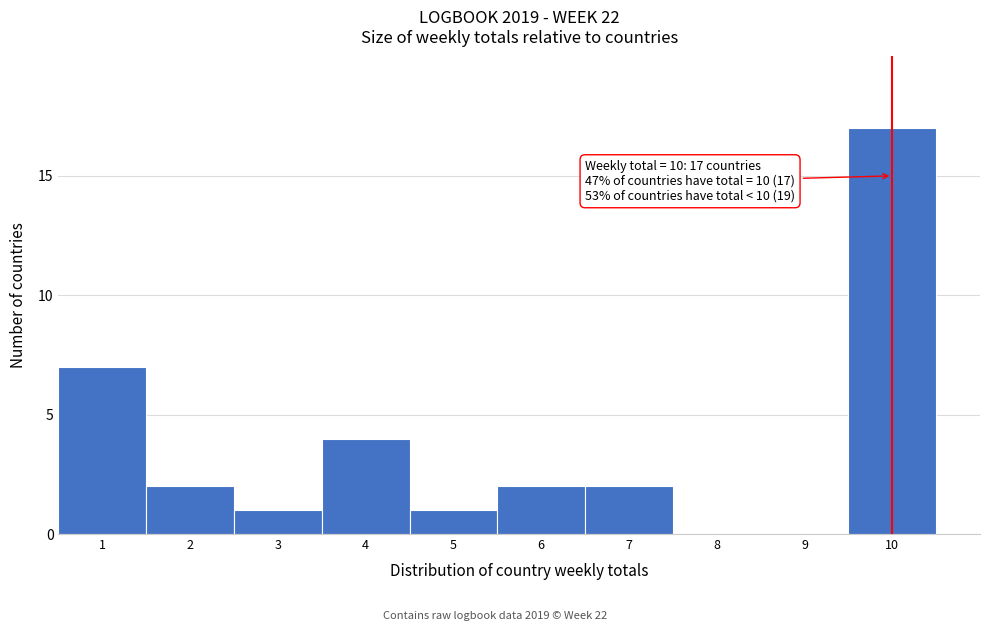

Which range on the x-axis has the tallest bar?

9.5 to 10.5